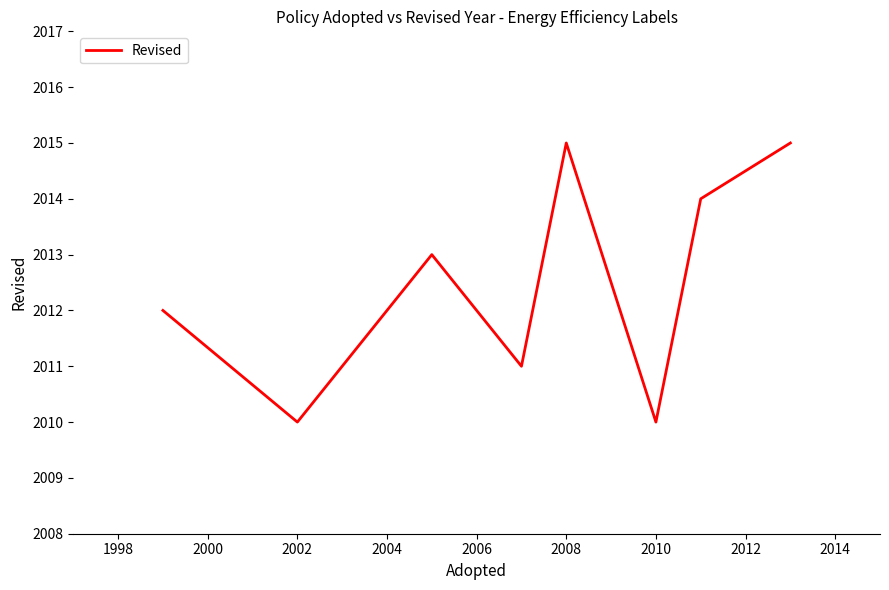

How many values are between 2011 and 2015?

6